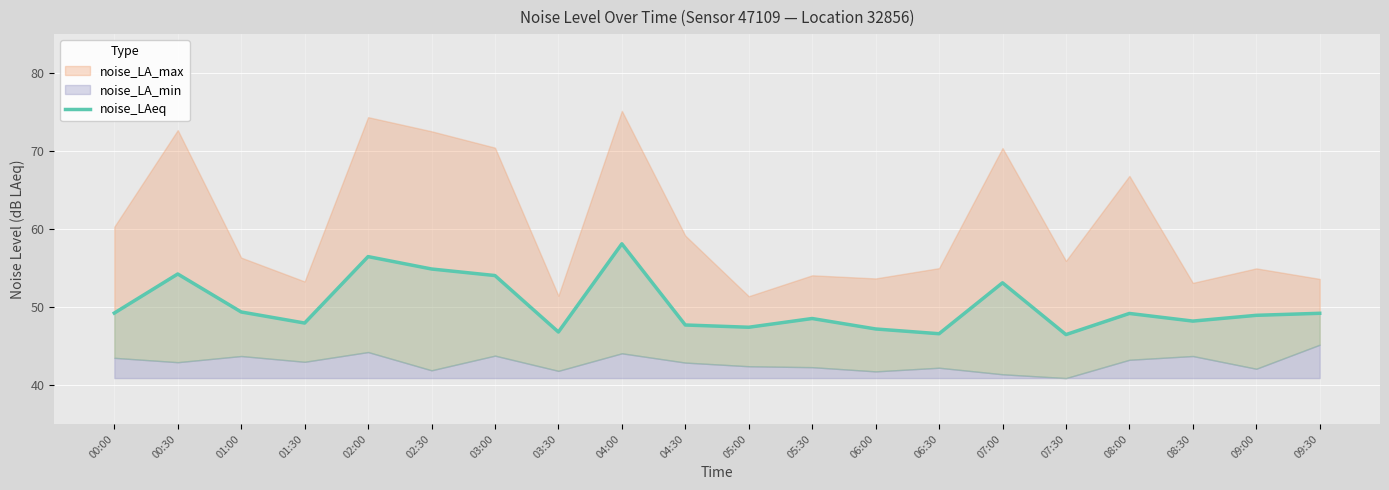

Reading right to left, extract all data points from this chart.

09:30=49.2	09:00=48.9	08:30=48.2	08:00=49.2	07:30=46.5	07:00=53.1	06:30=46.6	06:00=47.2	05:30=48.5	05:00=47.4	04:30=47.7	04:00=58.1	03:30=46.8	03:00=54.0	02:30=54.9	02:00=56.5	01:30=48.0	01:00=49.4	00:30=54.2	00:00=49.2